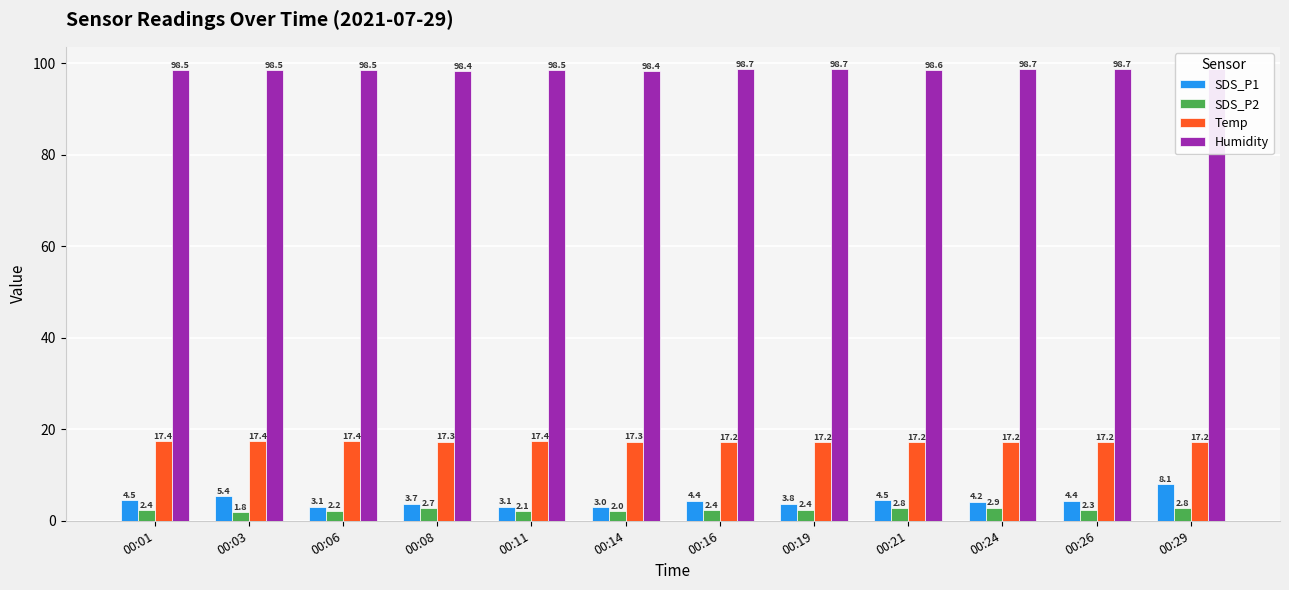

At which category is the sum across all series the highest?

00:29